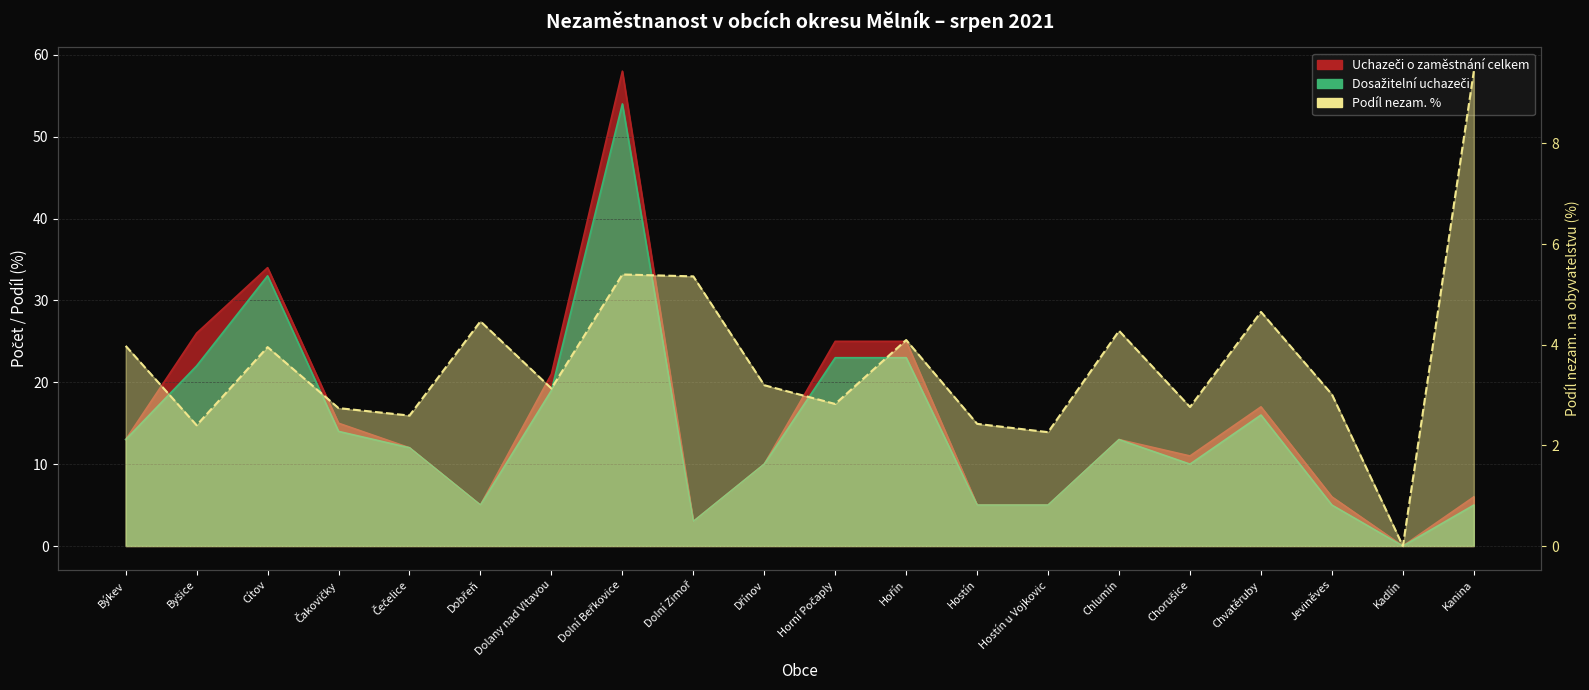

Rank the series by their maximum value, from lowest to highest.

Podíl nezam. %, Dosažitelní uchazeči, Uchazeči o zaměstnání celkem